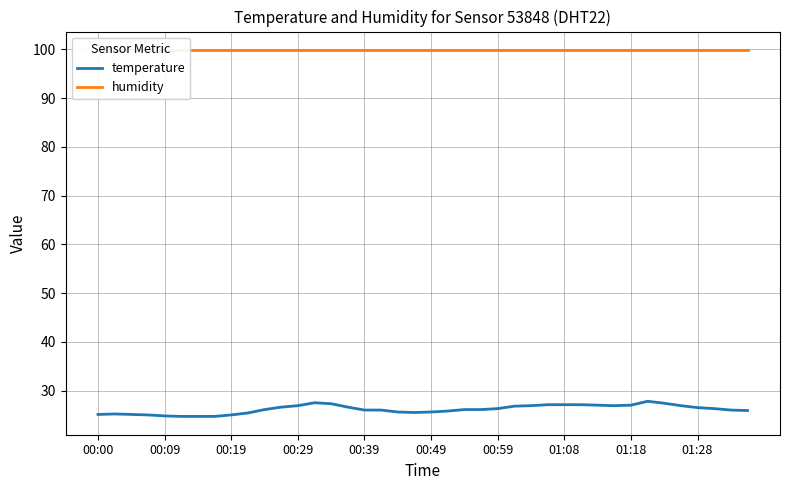

Is it true that temperature equals 12.8 at 01:08?

False